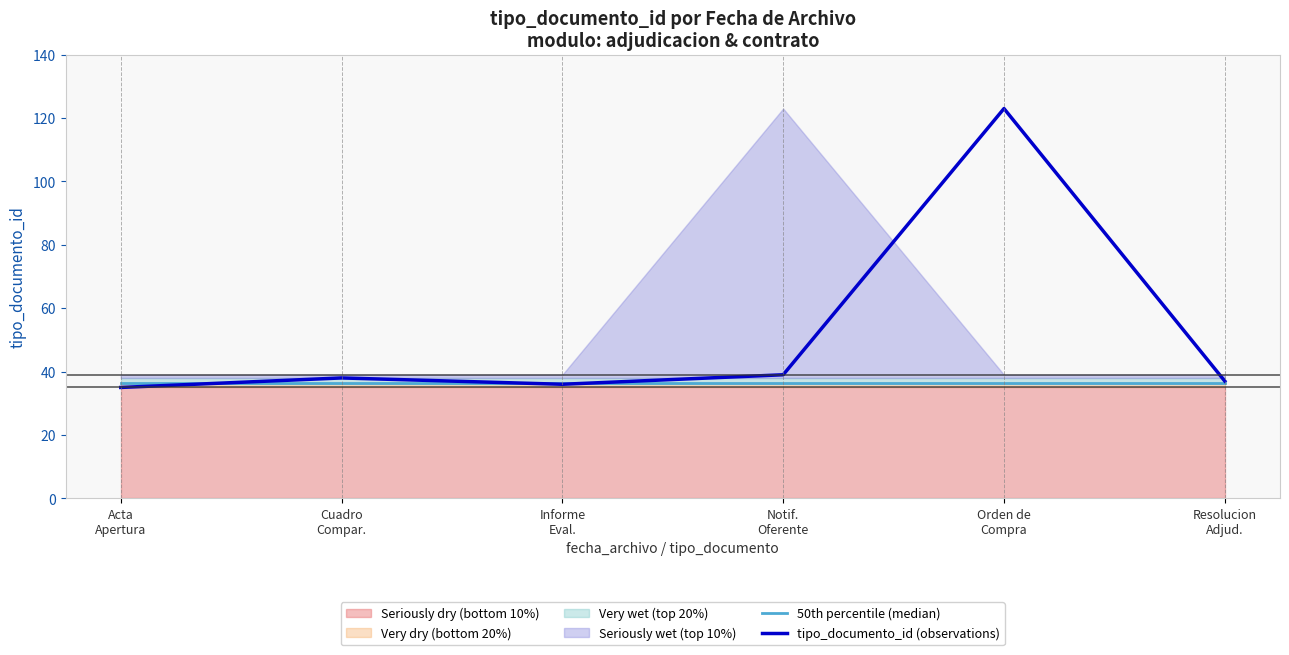

What is the total value across all series at Resolucion
Adjud.?

73.5